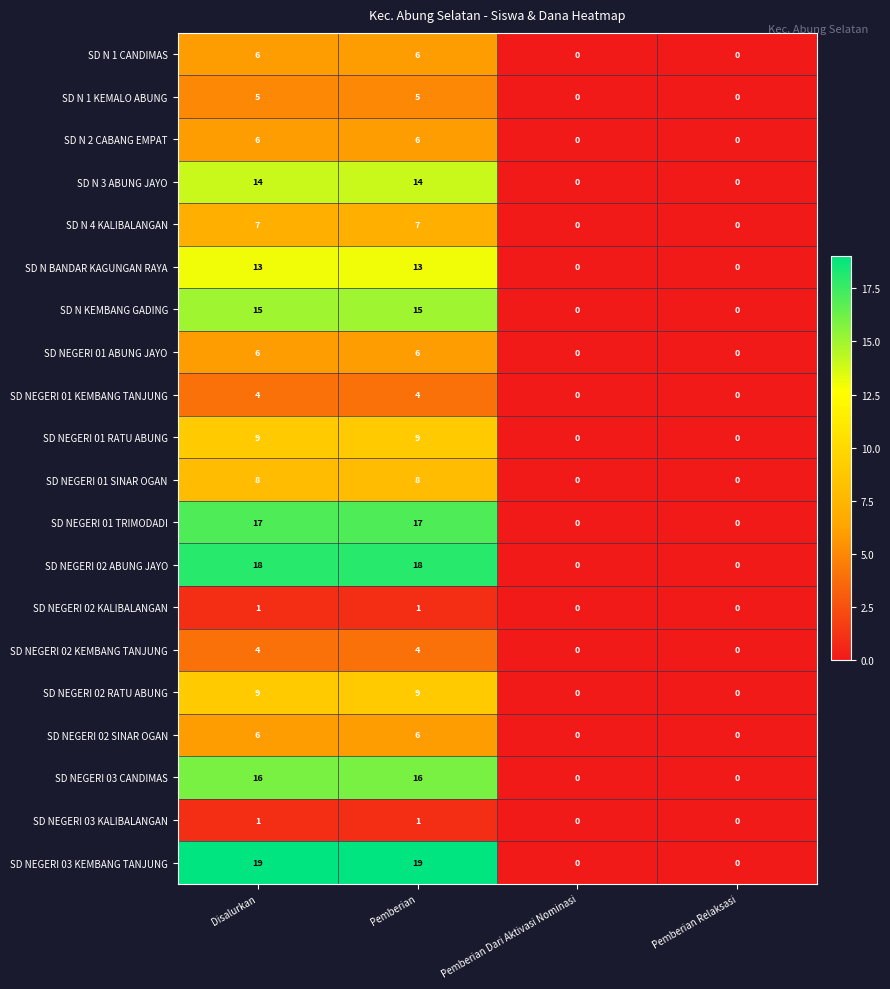

How many categories are shown in the chart?

4